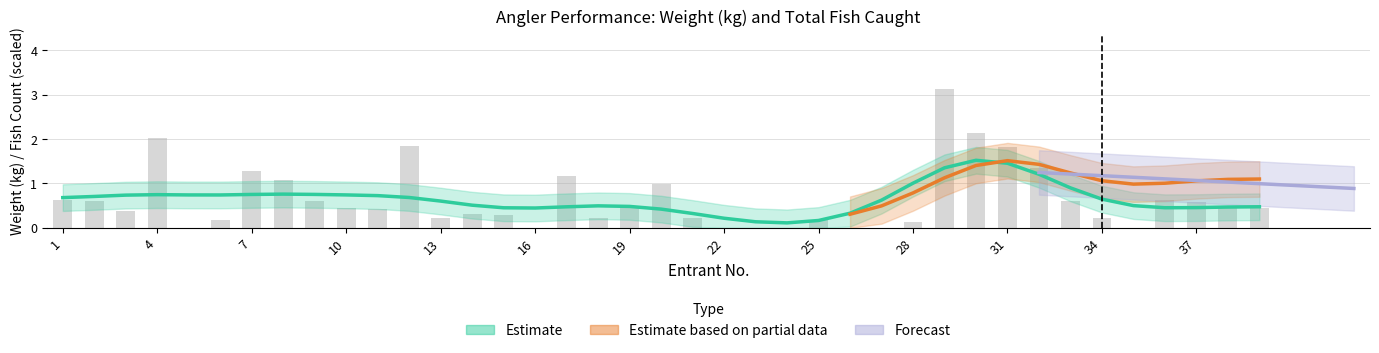

Does the chart contain stacked bars?

No